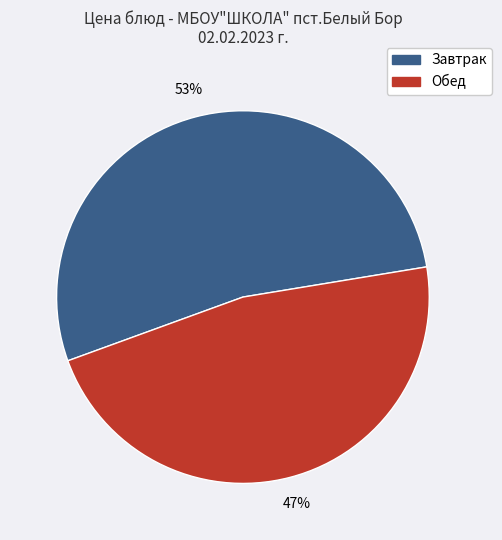

Does any single category account for the majority?

Yes